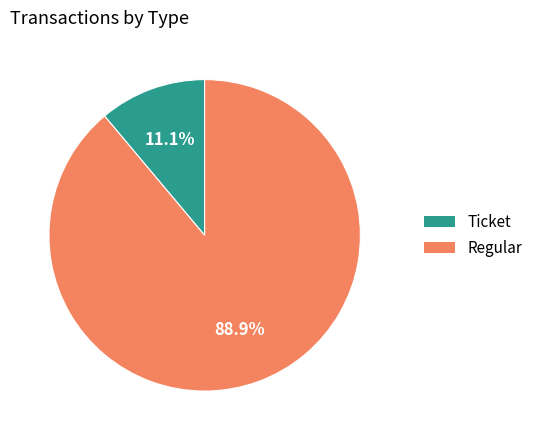

To the nearest percent, what is the difference between the largest and smallest slice percentages?

78%